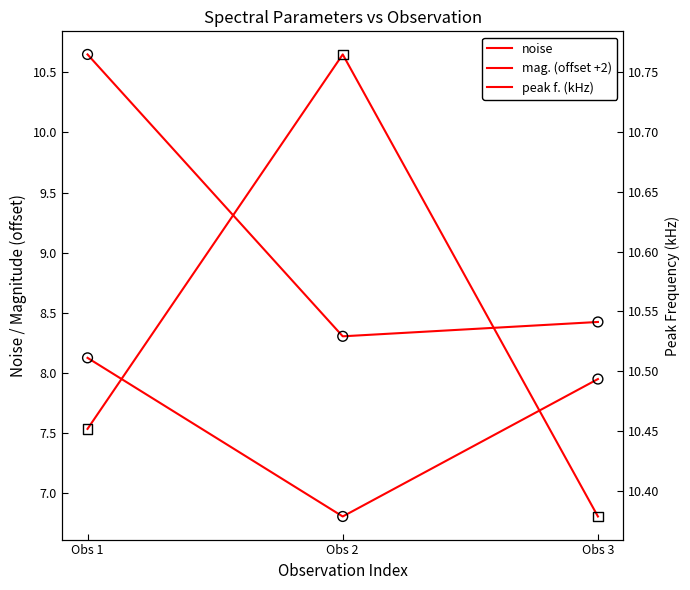

What are all the series names shown in the legend?

noise, mag. (offset +2), peak f. (kHz)